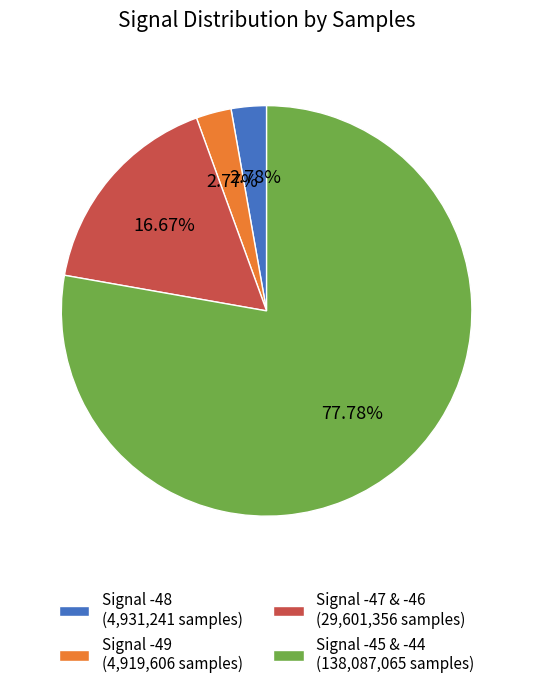

Does Signal -49 (4,919,606 samples) account for over 50% of the chart?

No